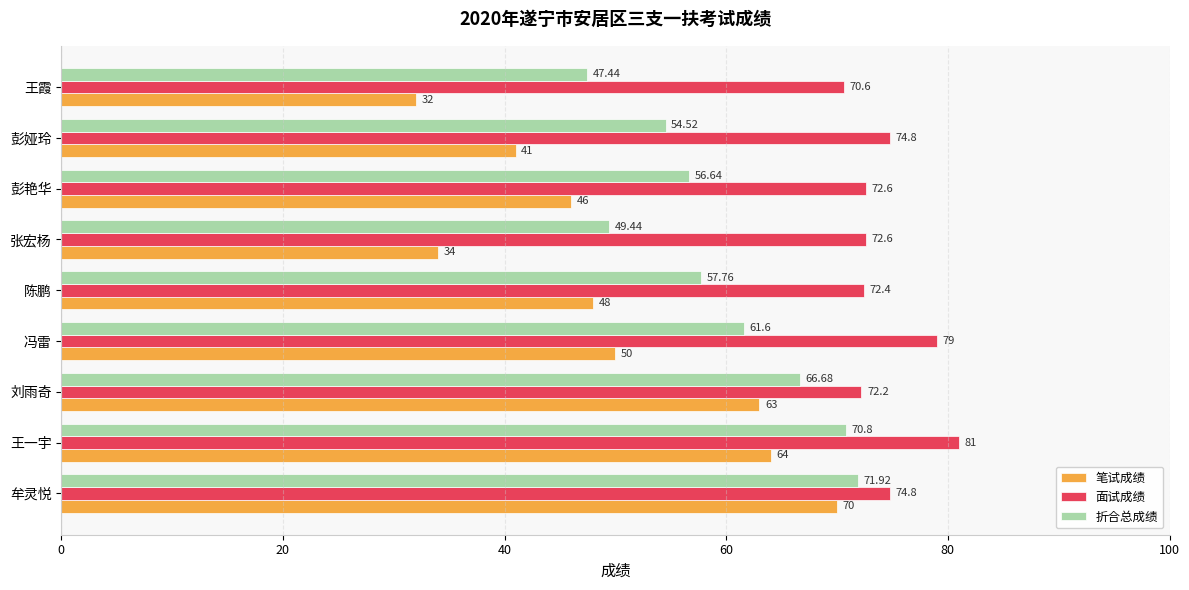

What are all the series names shown in the legend?

笔试成绩, 面试成绩, 折合总成绩